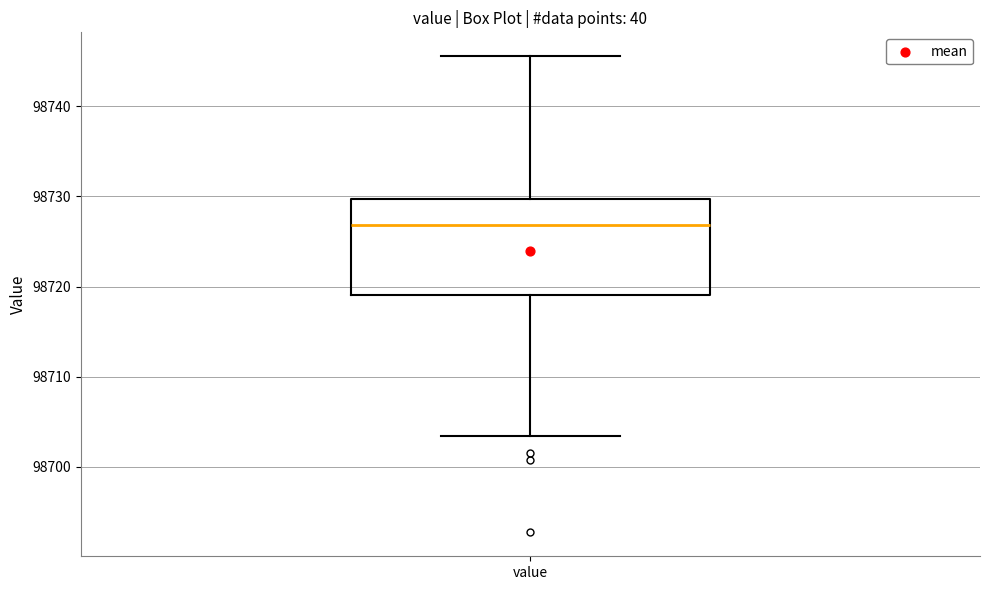

Transcribe this box plot: give where the median line is, the range the box spans, and where the two whiskers end, as read against the y-axis. The values are not printed on the chart, so give them approximately, as read against the axis.

median 98727, box 98719 to 98730, whiskers 98703 to 98746